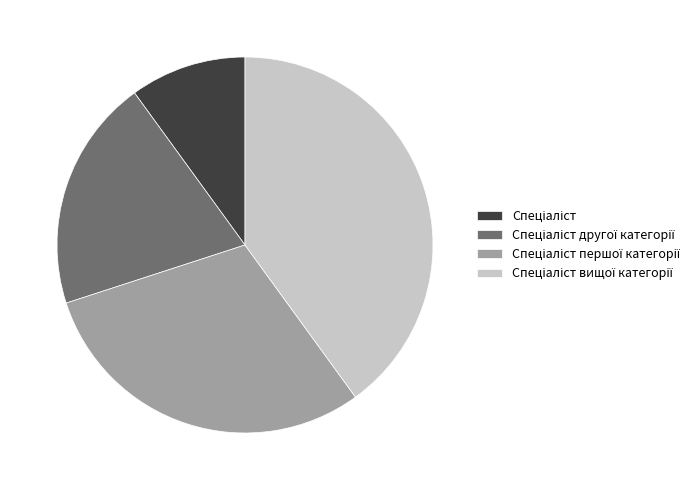

Is there a majority slice in this chart?

No